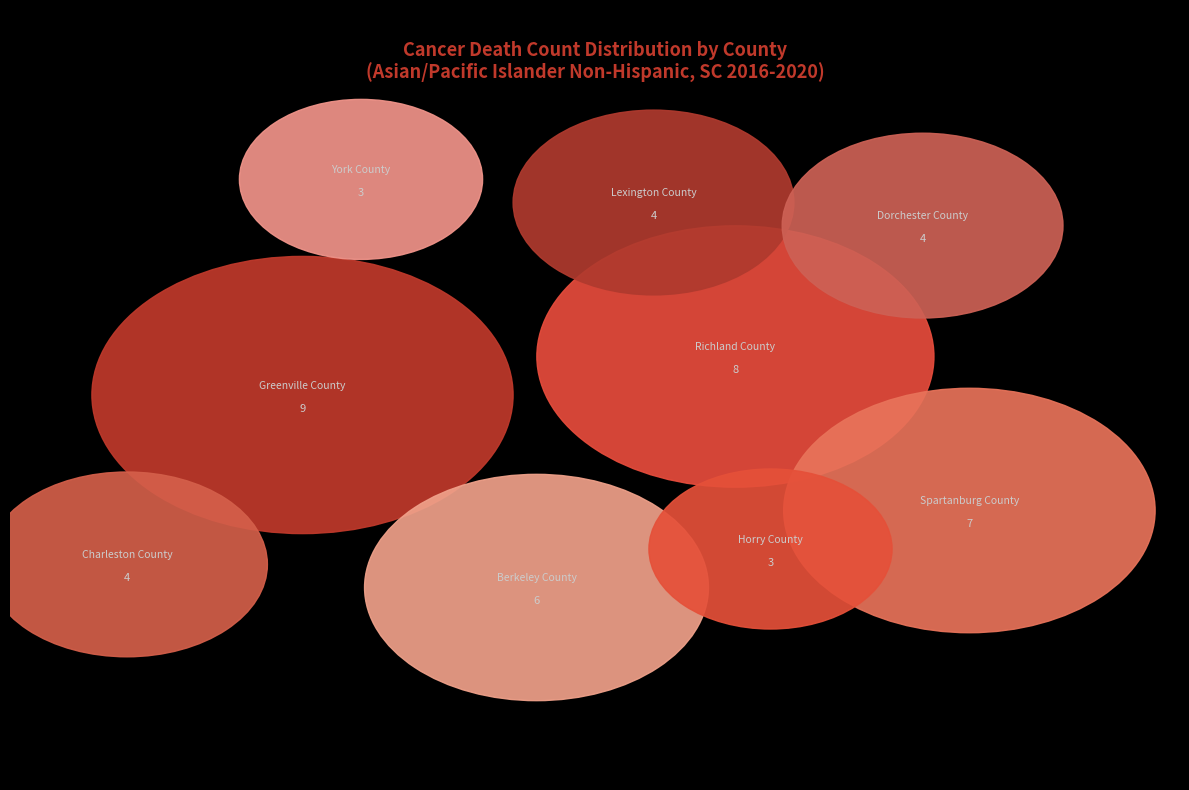

Which category has the smallest portion of the pie?

Horry County